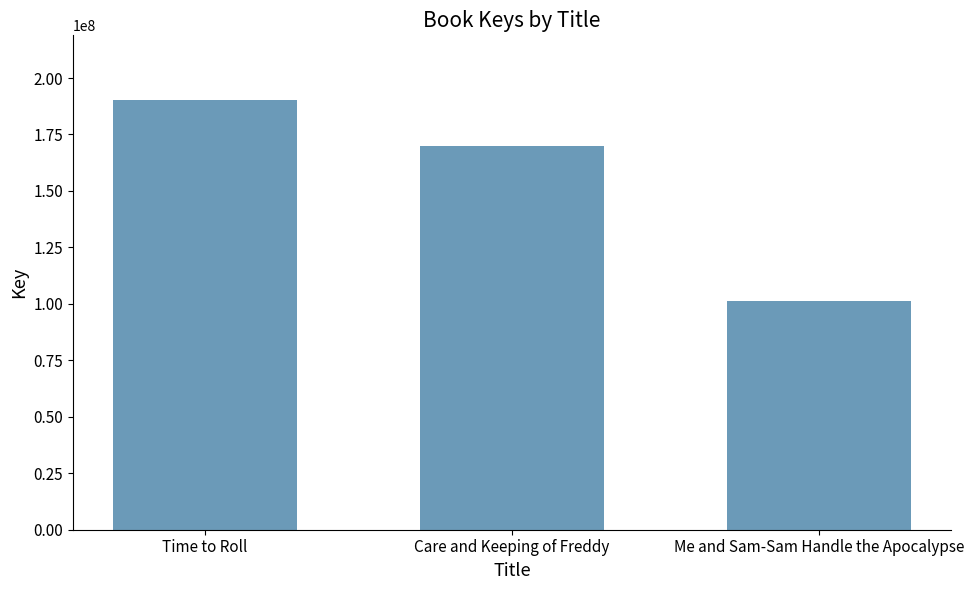

How many values are between 101112758 and 190344953?

3